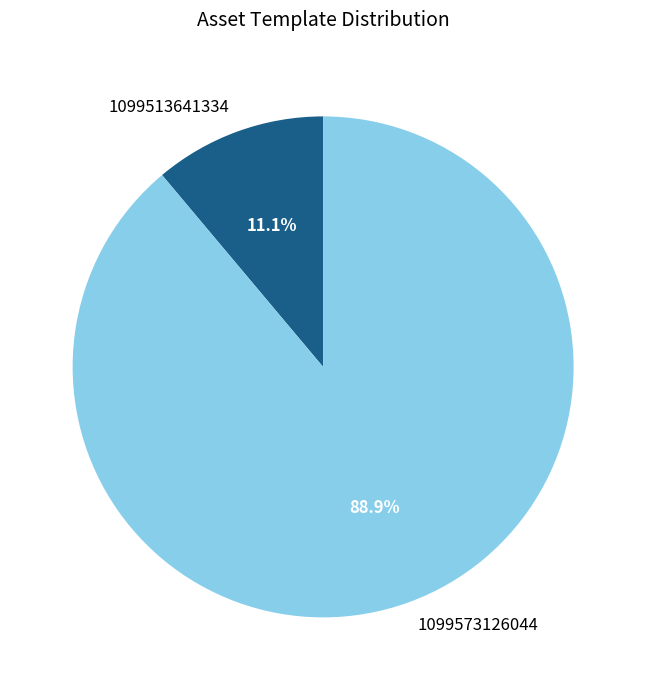

Rank the categories by value from lowest to highest.

1099513641334, 1099573126044